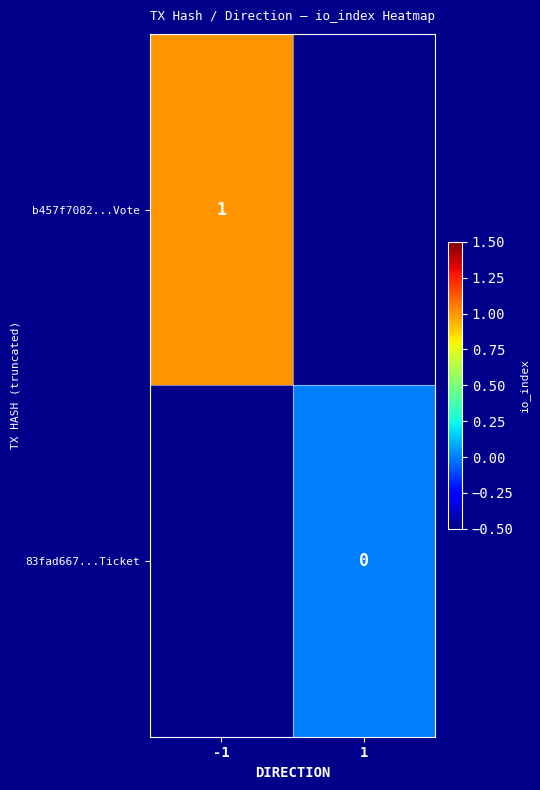

Is the value of 83fad667...Ticket at 1 greater than the value of b457f7082...Vote at -1?

No